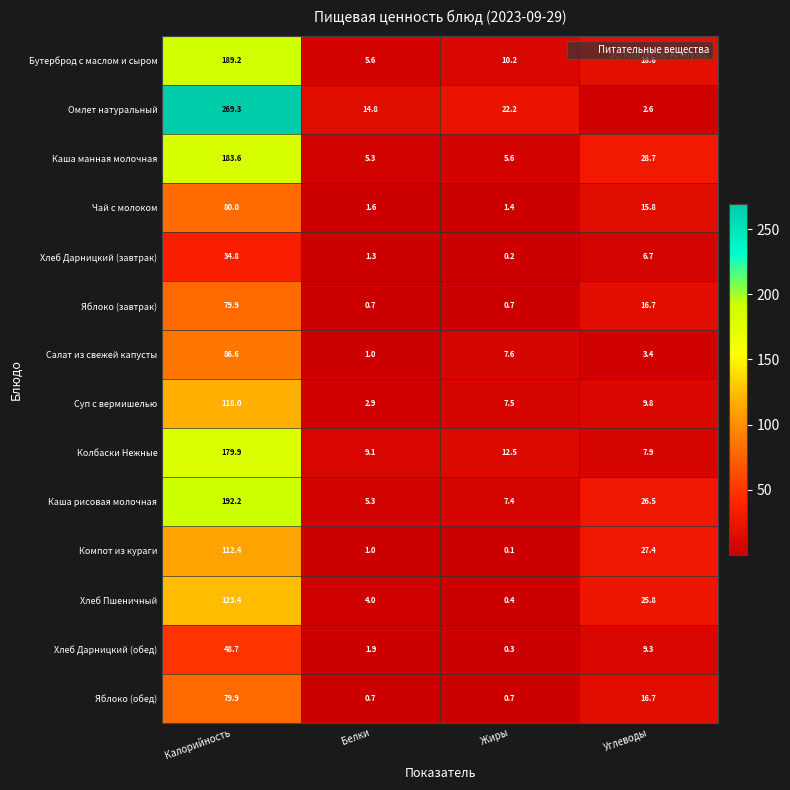

At which label does Бутерброд с маслом и сыром reach its minimum?

Белки